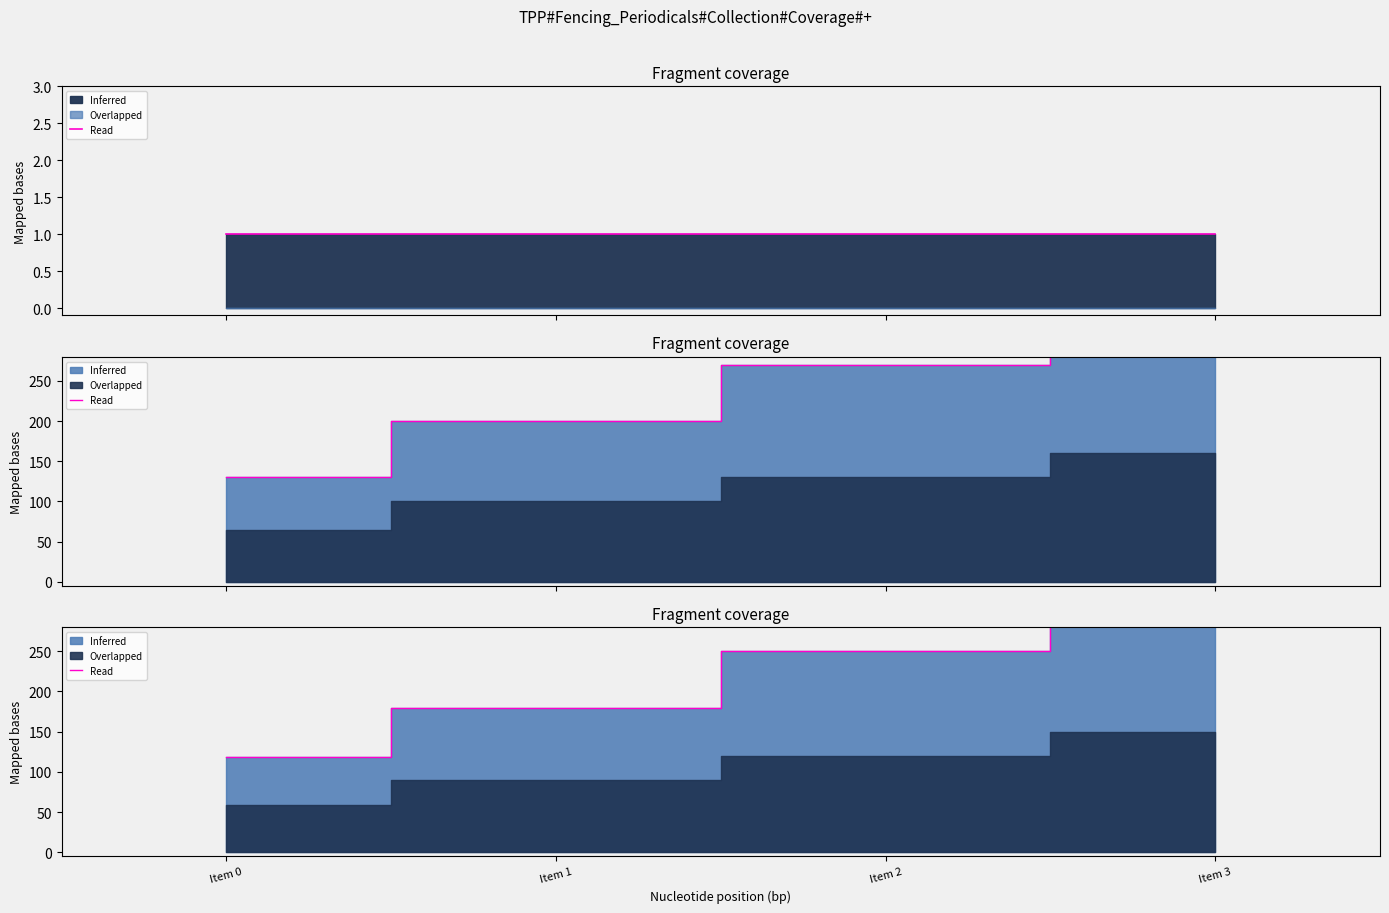

True or false: the data shows 116 at Item 3.

False